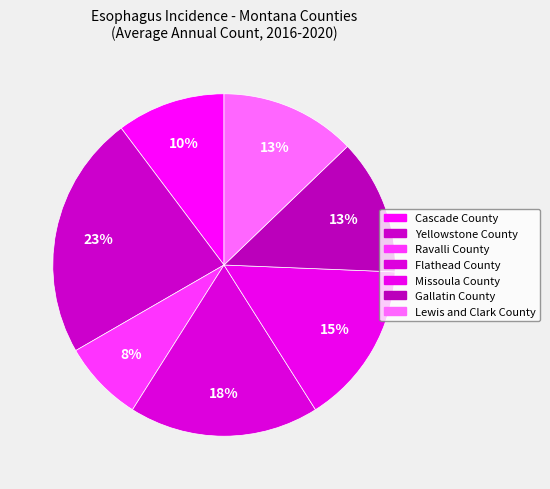

Count the number of slices in the pie.

7